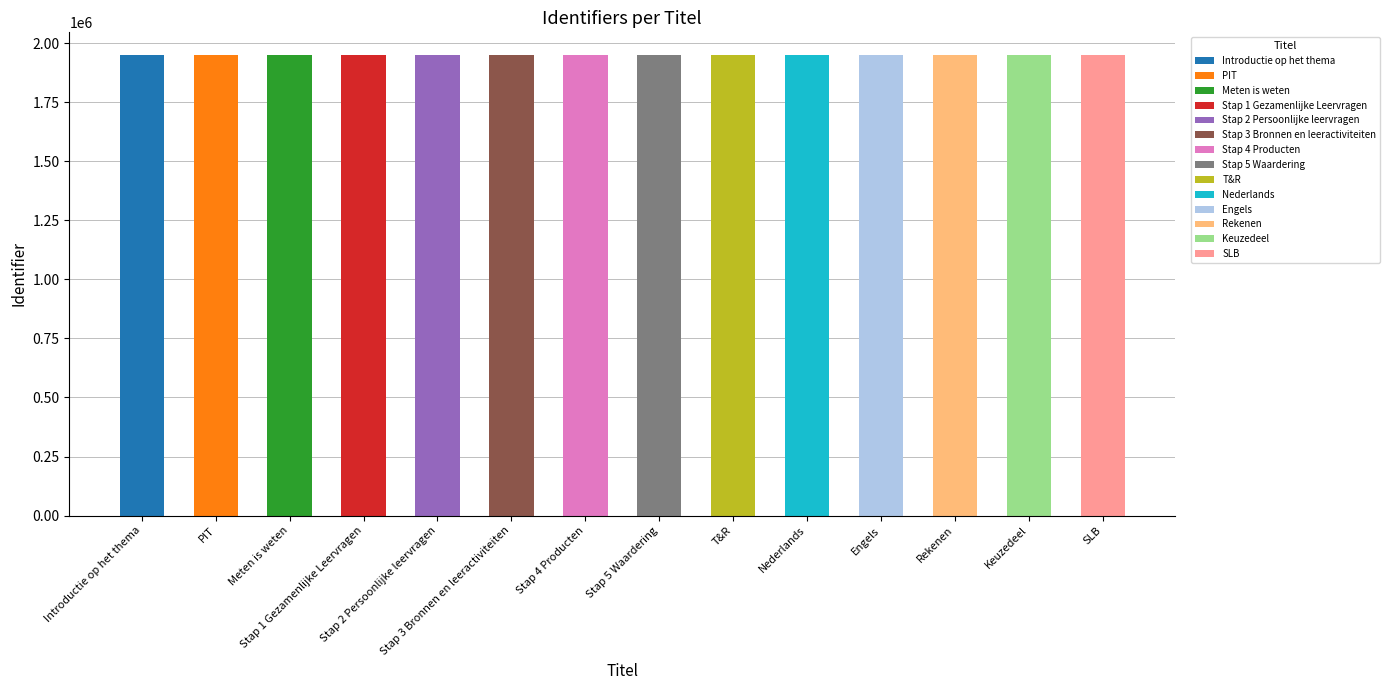

Approximately how many times larger is the value at PIT compared to Introductie op het thema?

1.0